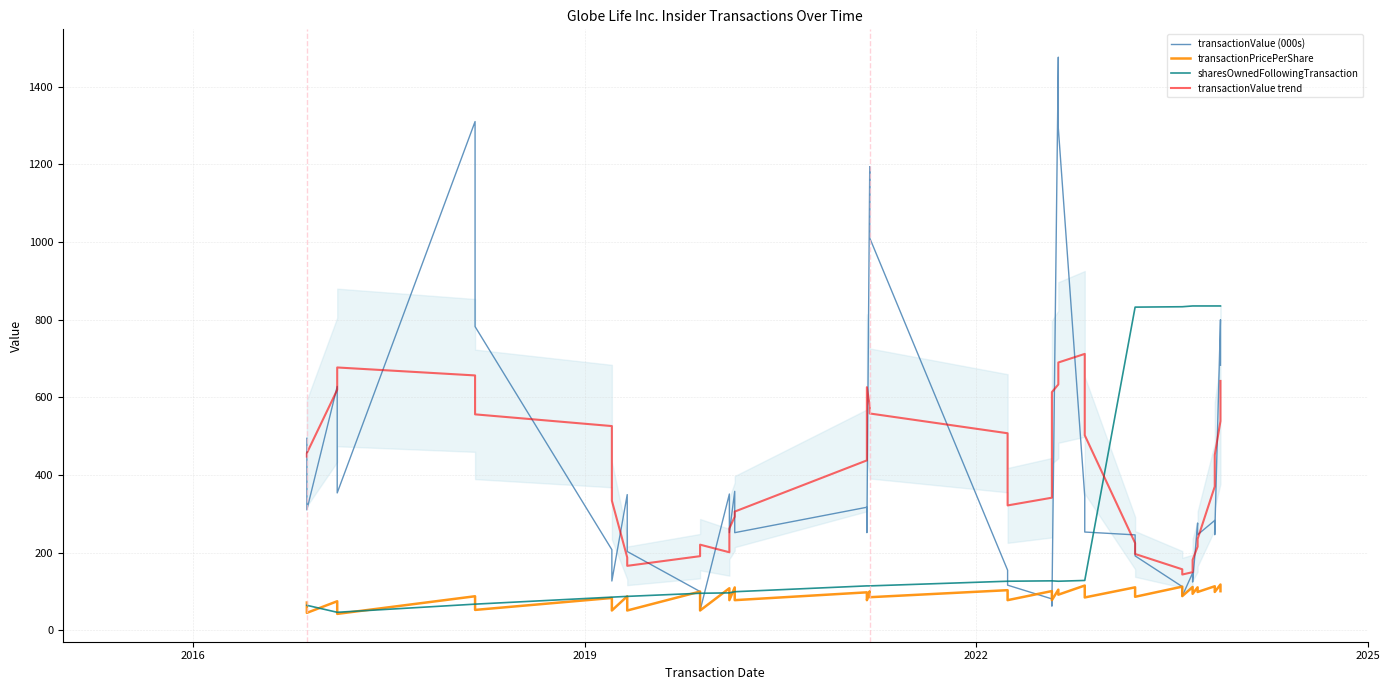

Is the value of transactionPricePerShare at 9 greater than the value of sharesOwnedFollowingTransaction at 18?

No